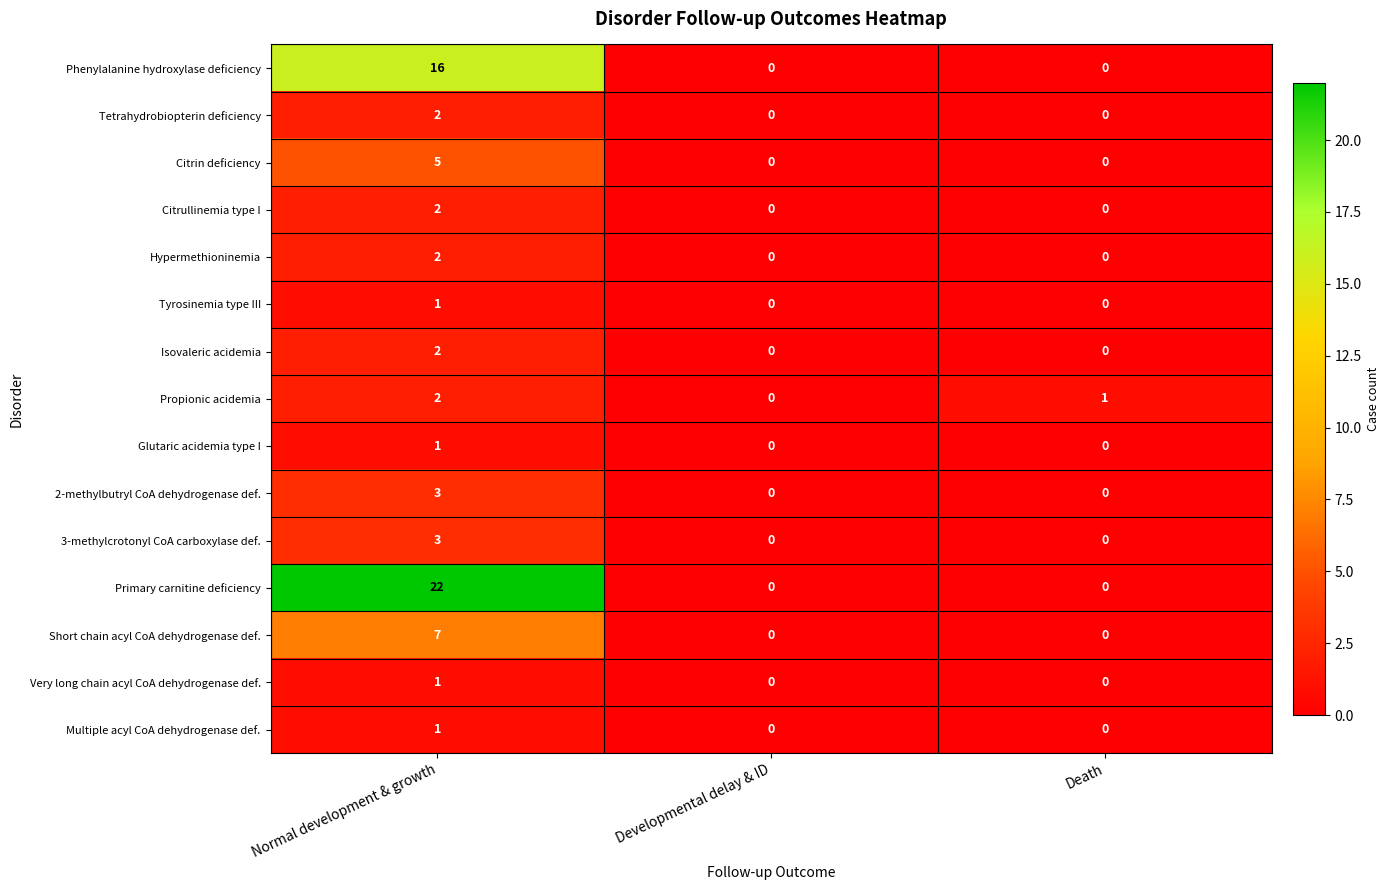

How many 3-methylcrotonyl CoA carboxylase def. values are between 0 and 3?

3